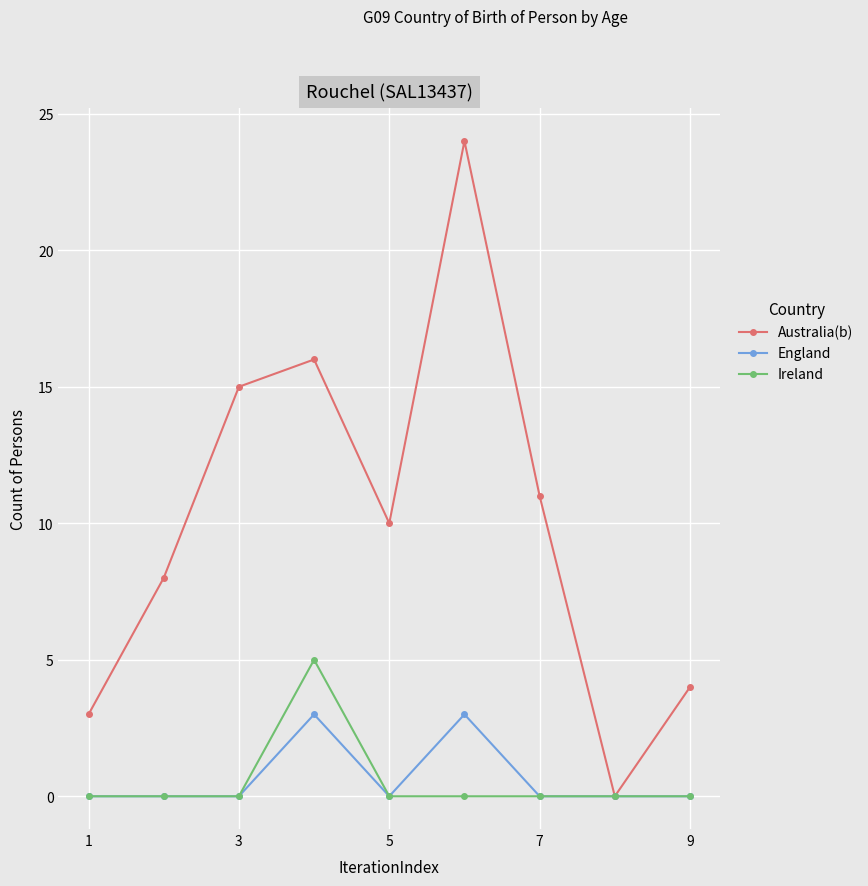

Which series has the widest spread of values?

Australia(b)